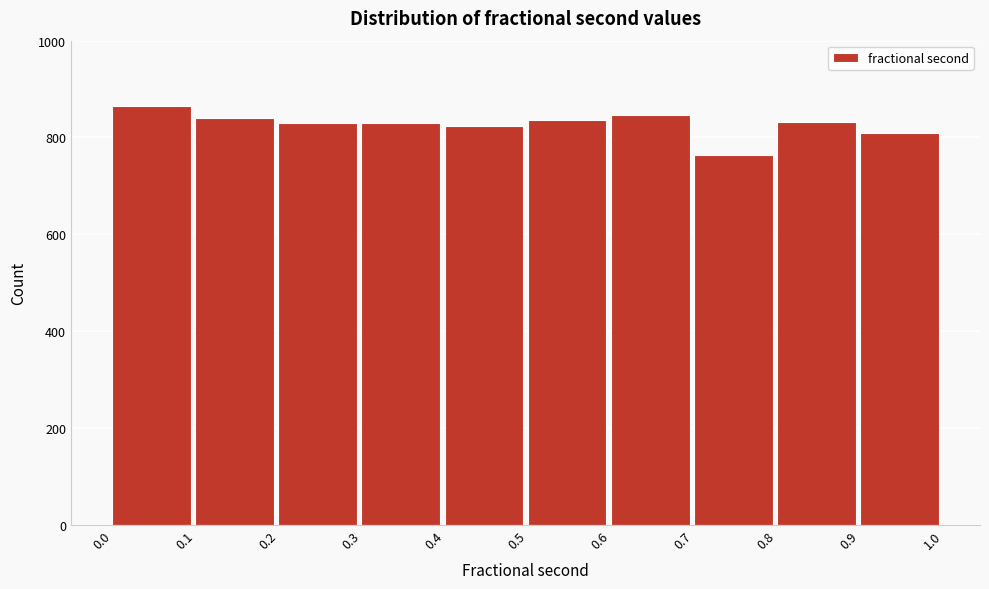

Reading left to right, transcribe this chart: for each bar, give the range it covers on the x-axis and its height. The values are not printed on the chart, so give them approximately, as read against the axis.

0.0 to 0.1: 860
0.1 to 0.2: 840
0.2 to 0.3: 840
0.3 to 0.4: 840
0.4 to 0.5: 820
0.5 to 0.6: 840
0.6 to 0.7: 840
0.7 to 0.8: 760
0.8 to 0.9: 840
0.9 to 1.0: 800